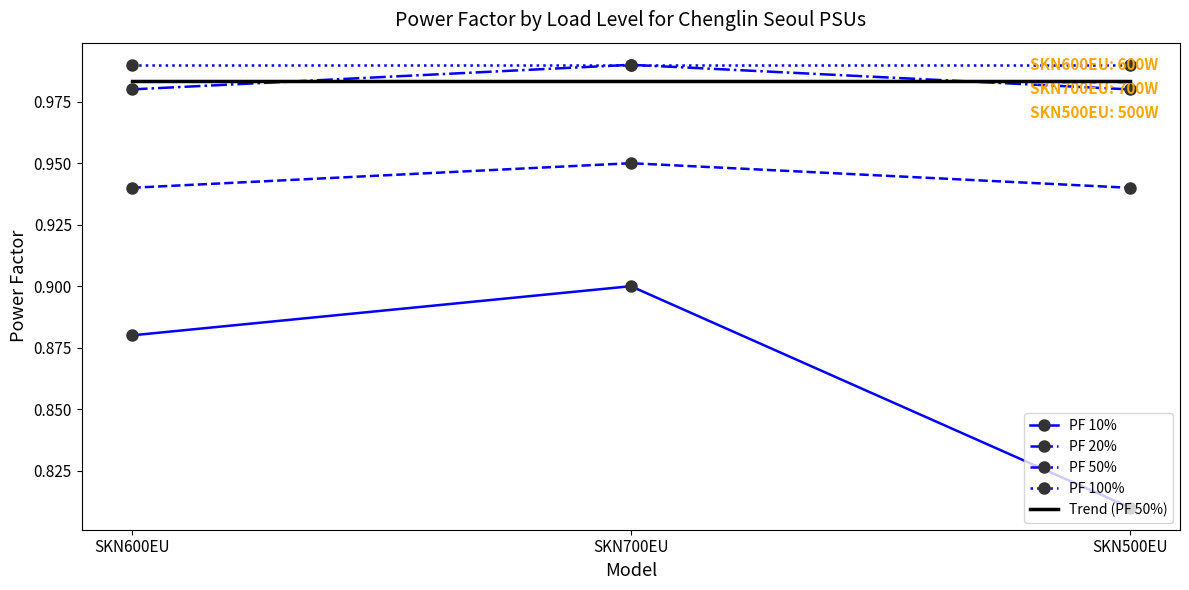

Is it true that PF 100% equals 1.4 at SKN500EU?

False